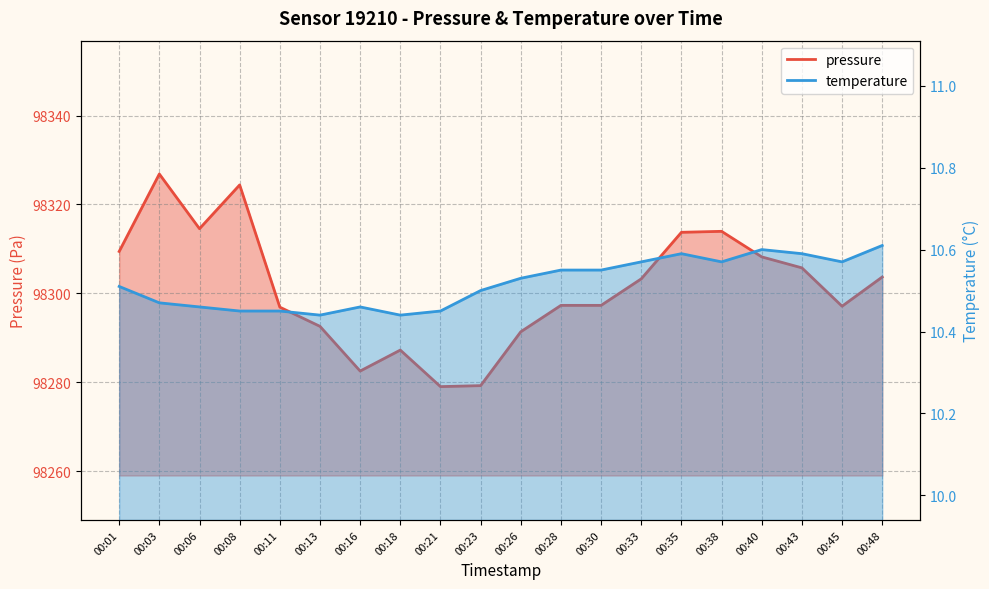

What is the difference between the maximum and minimum values in the temperature series?

0.2